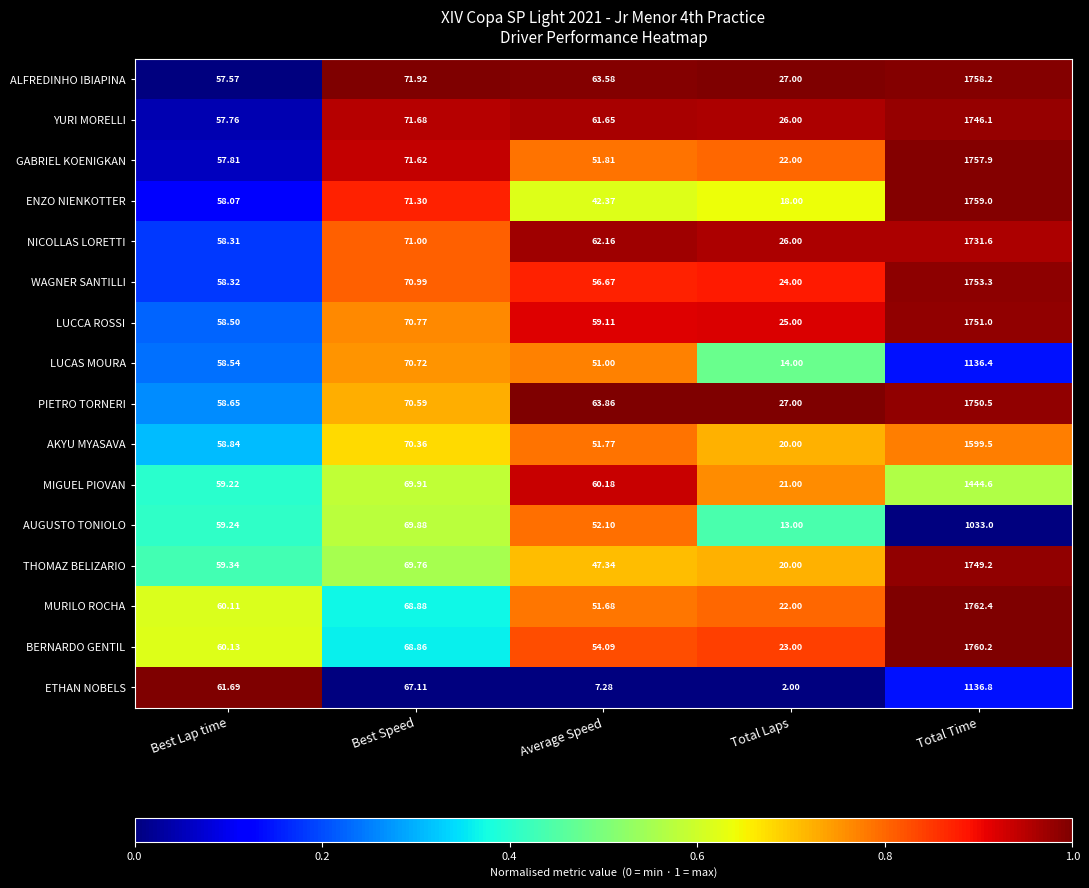

At which category is the sum across all series the highest?

Total Time